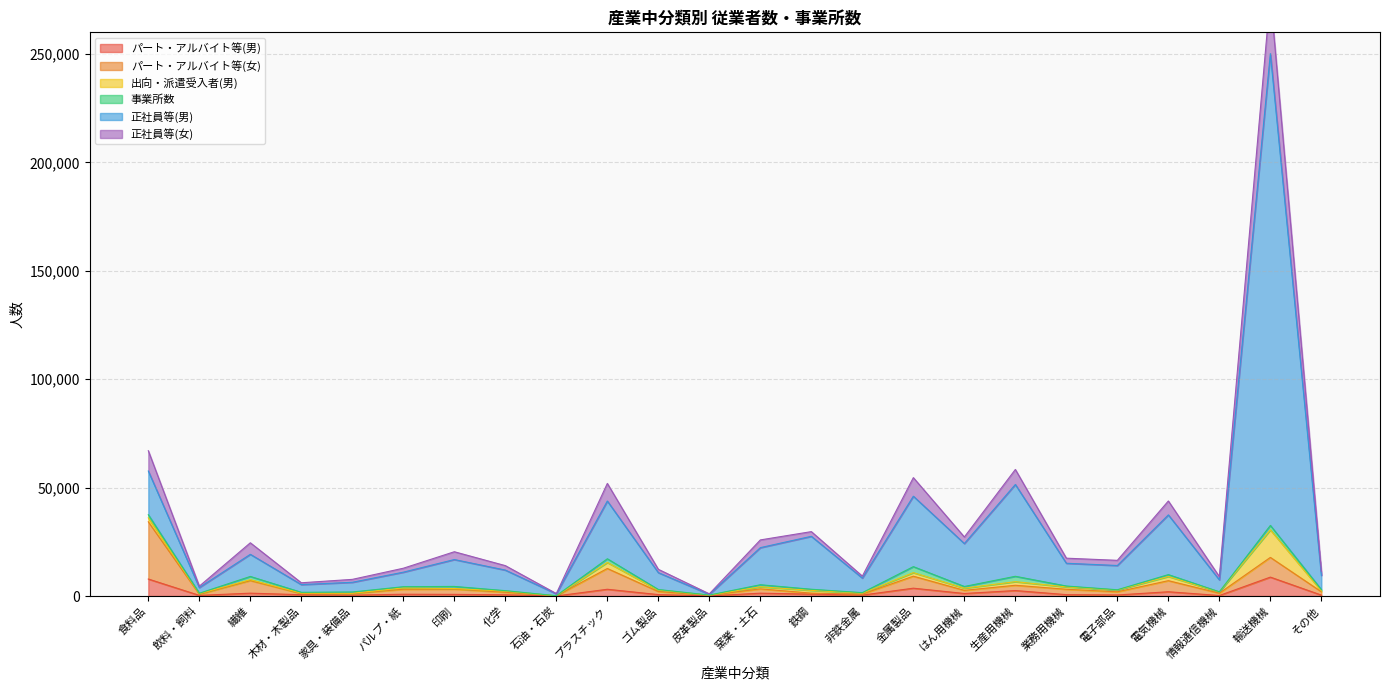

What is the label of the 2nd point from the right?

輸送機械